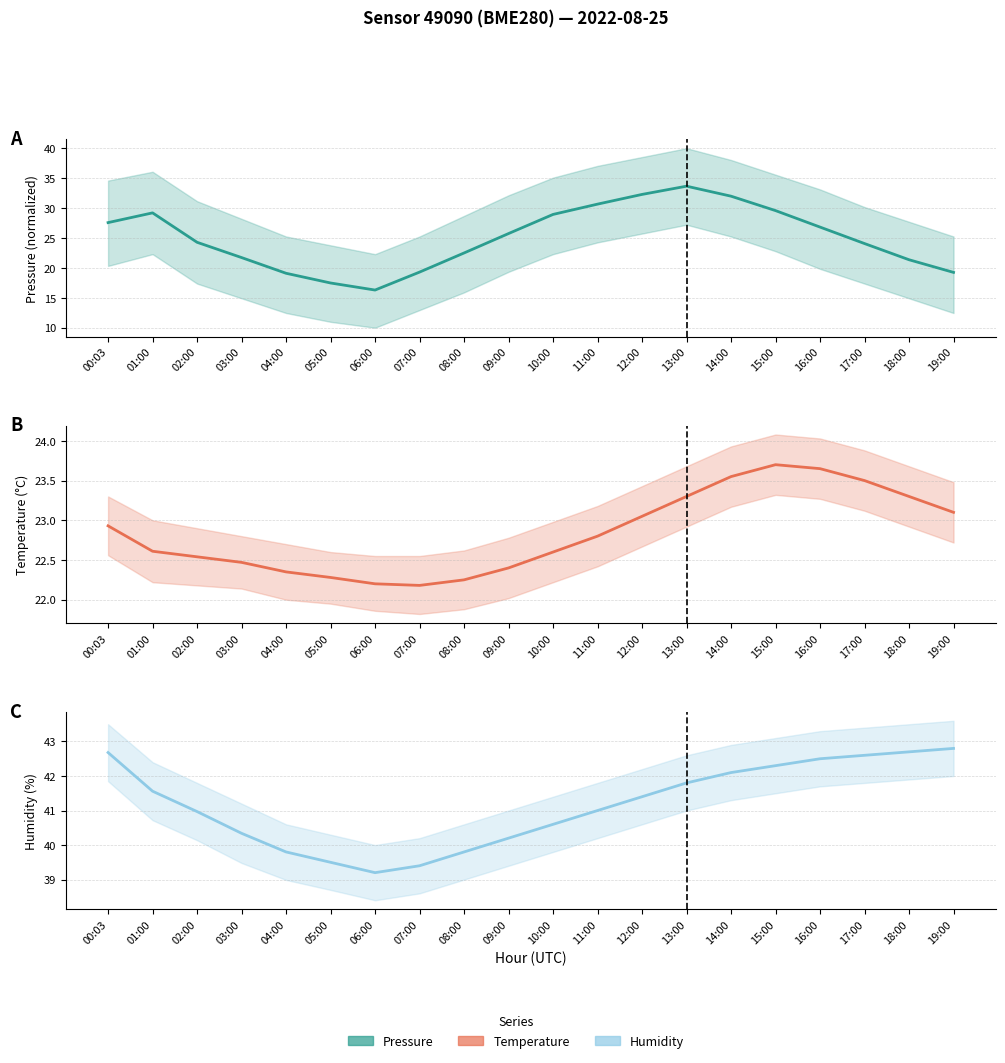

List the labels in order of temperature value, smallest first.

07:00, 06:00, 08:00, 05:00, 04:00, 09:00, 03:00, 02:00, 10:00, 01:00, 11:00, 00:03, 12:00, 19:00, 13:00, 18:00, 17:00, 14:00, 16:00, 15:00